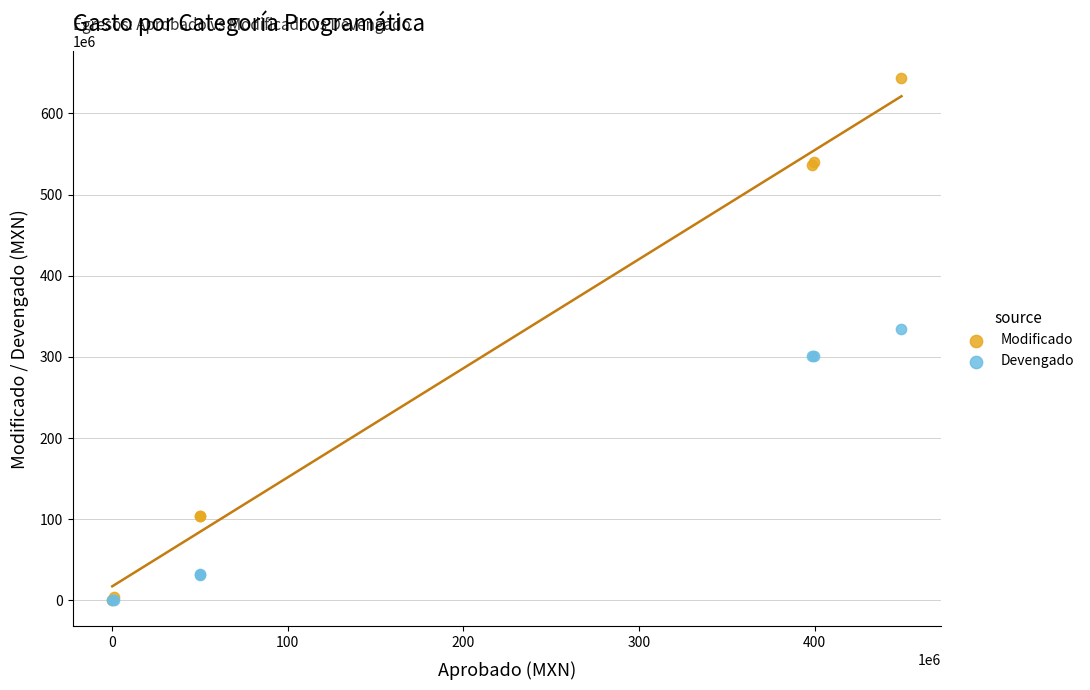

What are all the series names shown in the legend?

Modificado, Devengado